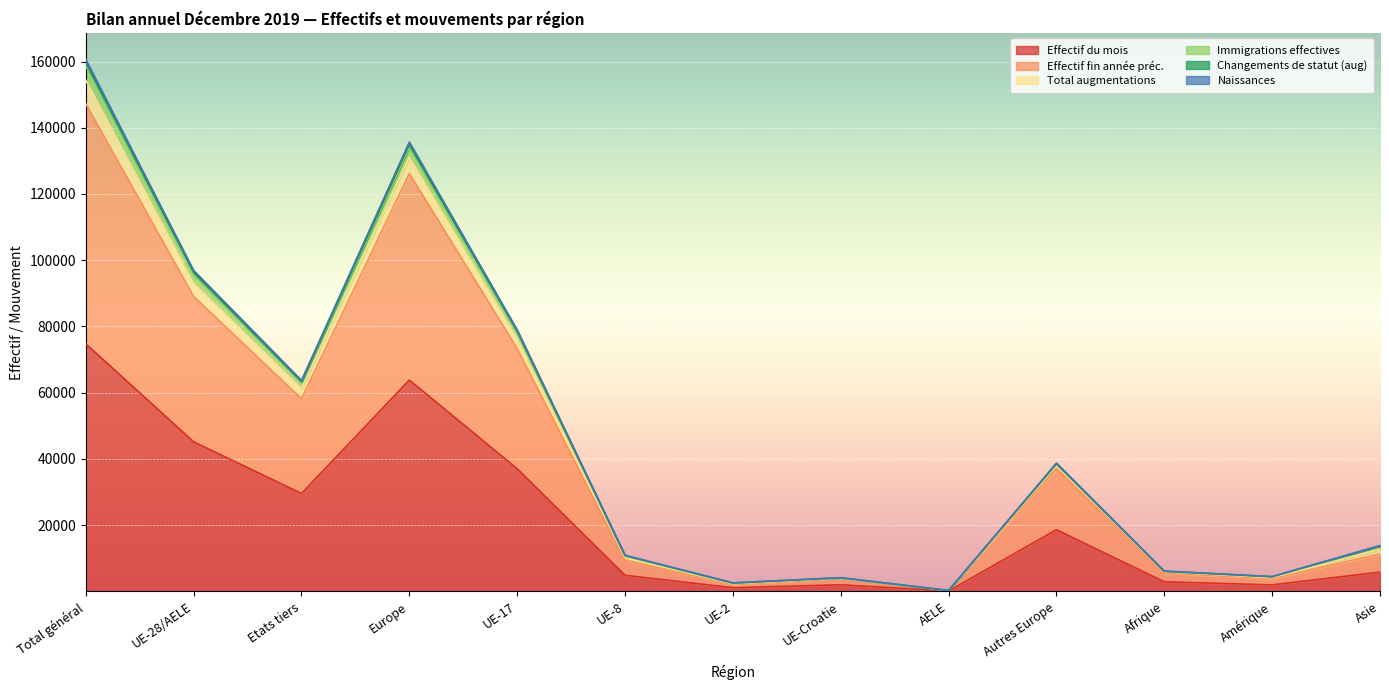

Does the chart display data point markers on the line(s)?

No